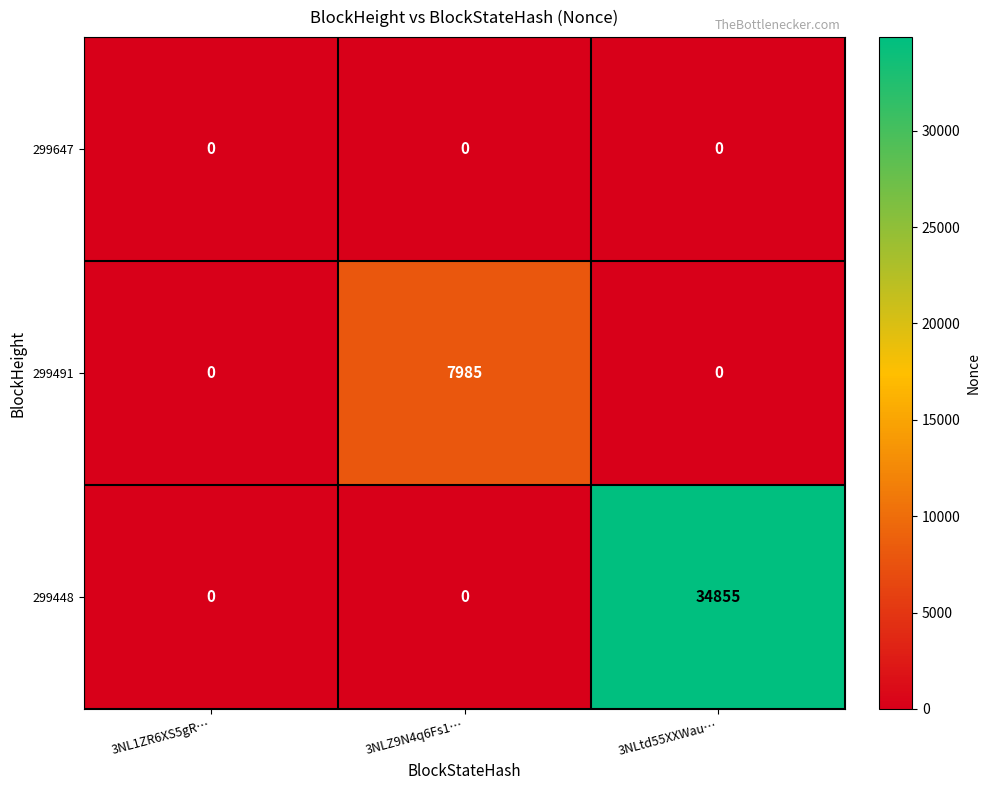

True or false: 299491 has a value of -4490 at 3NL1ZR6XS5gR….

False